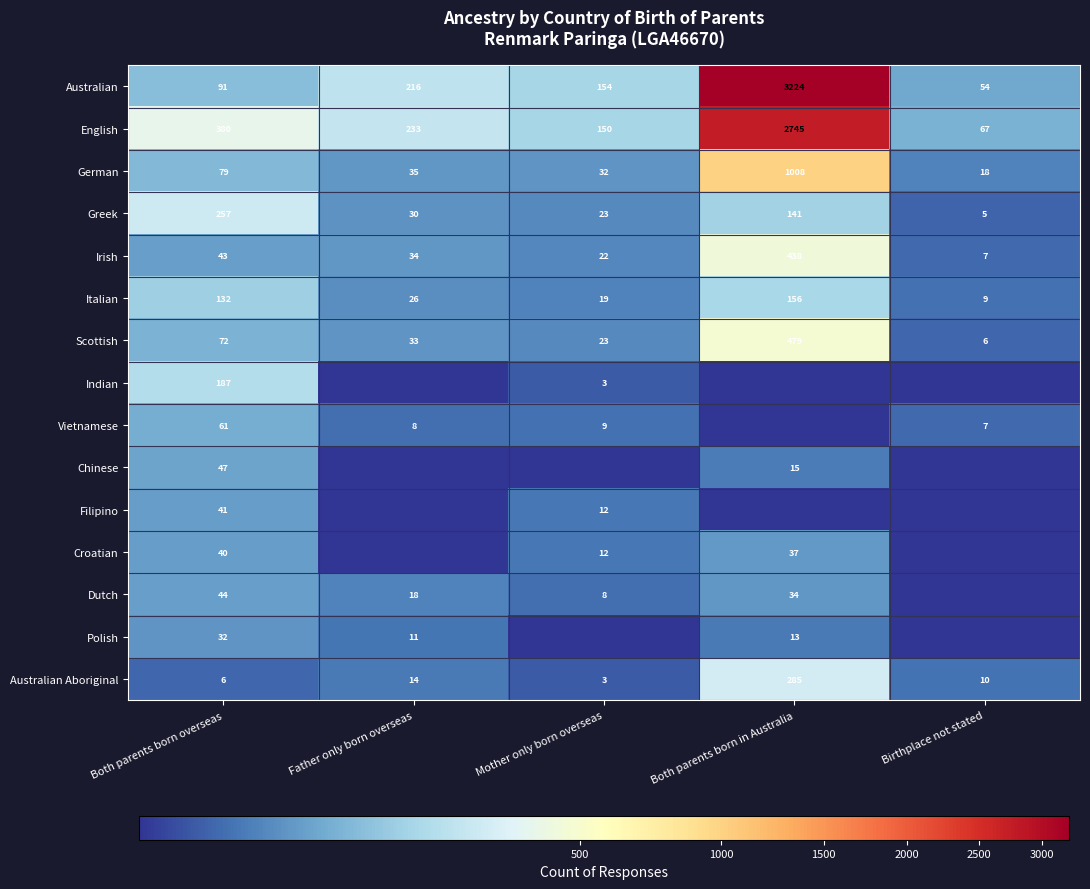

Which category has the lowest value in the German series?

Birthplace not stated